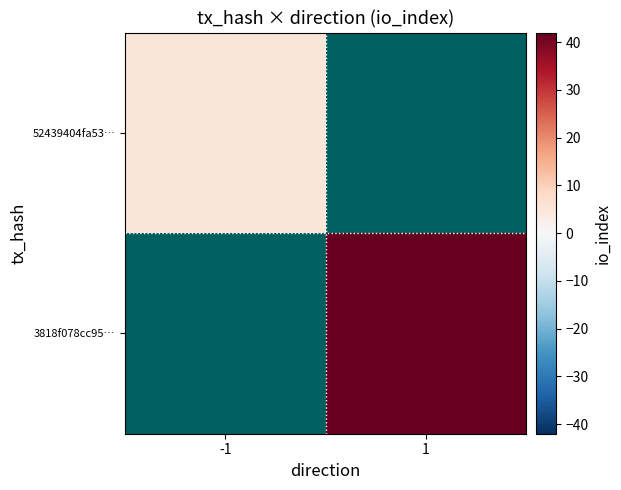

Rank the series by their maximum value, from lowest to highest.

52439404fa53…, 3818f078cc95…